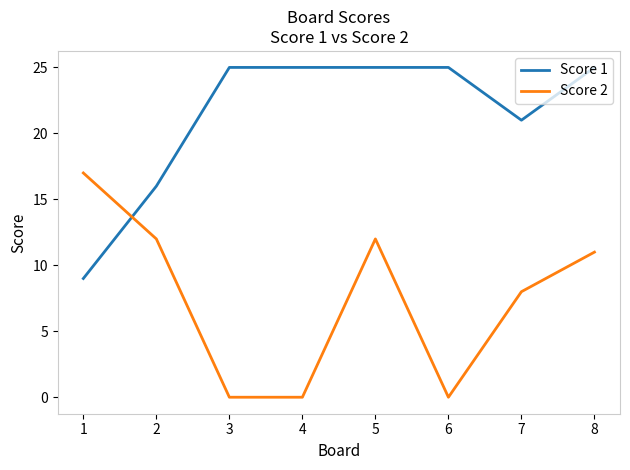

Rank the series at 6 from highest to lowest value.

Score 1, Score 2